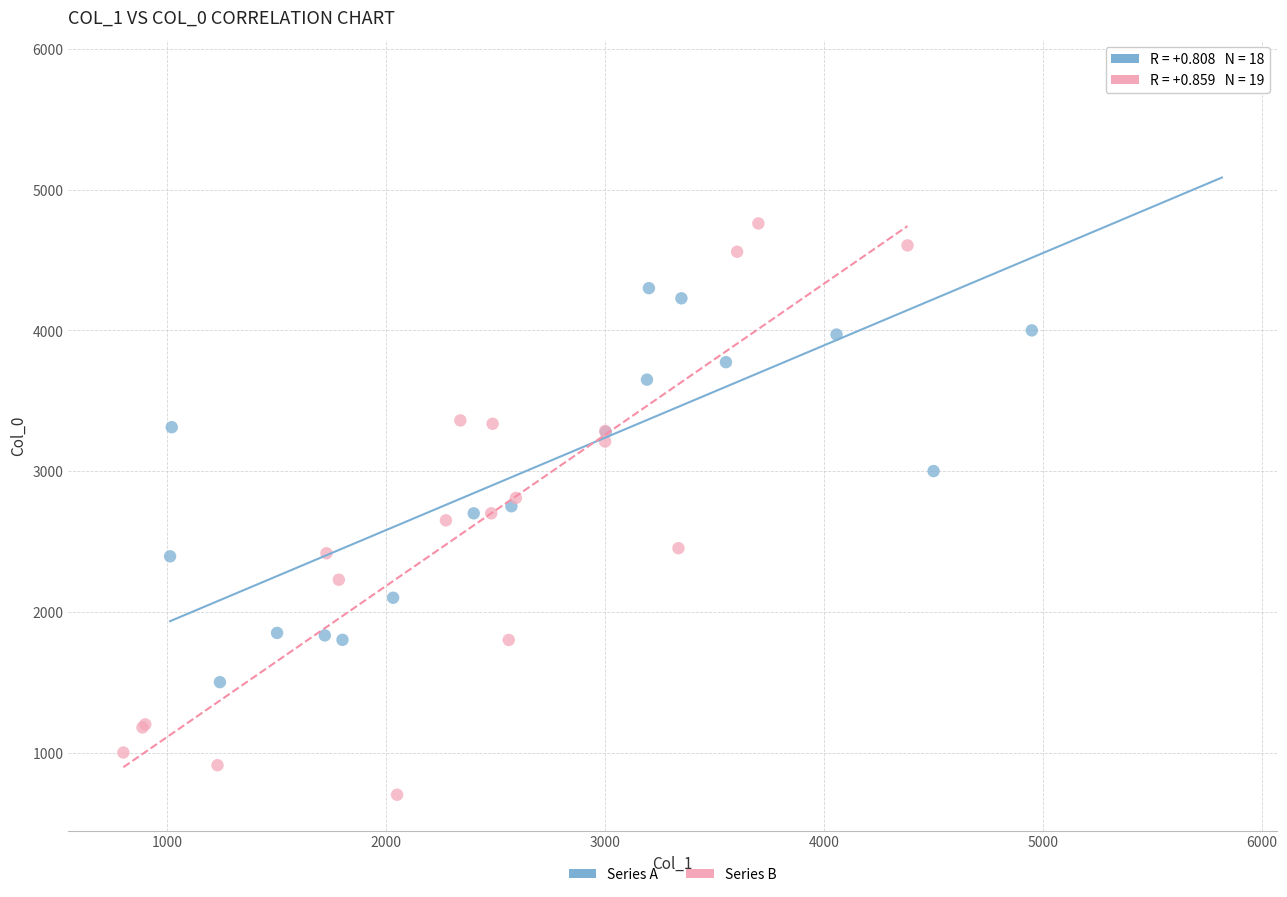

Which series contains the lowest Y value?

Series B